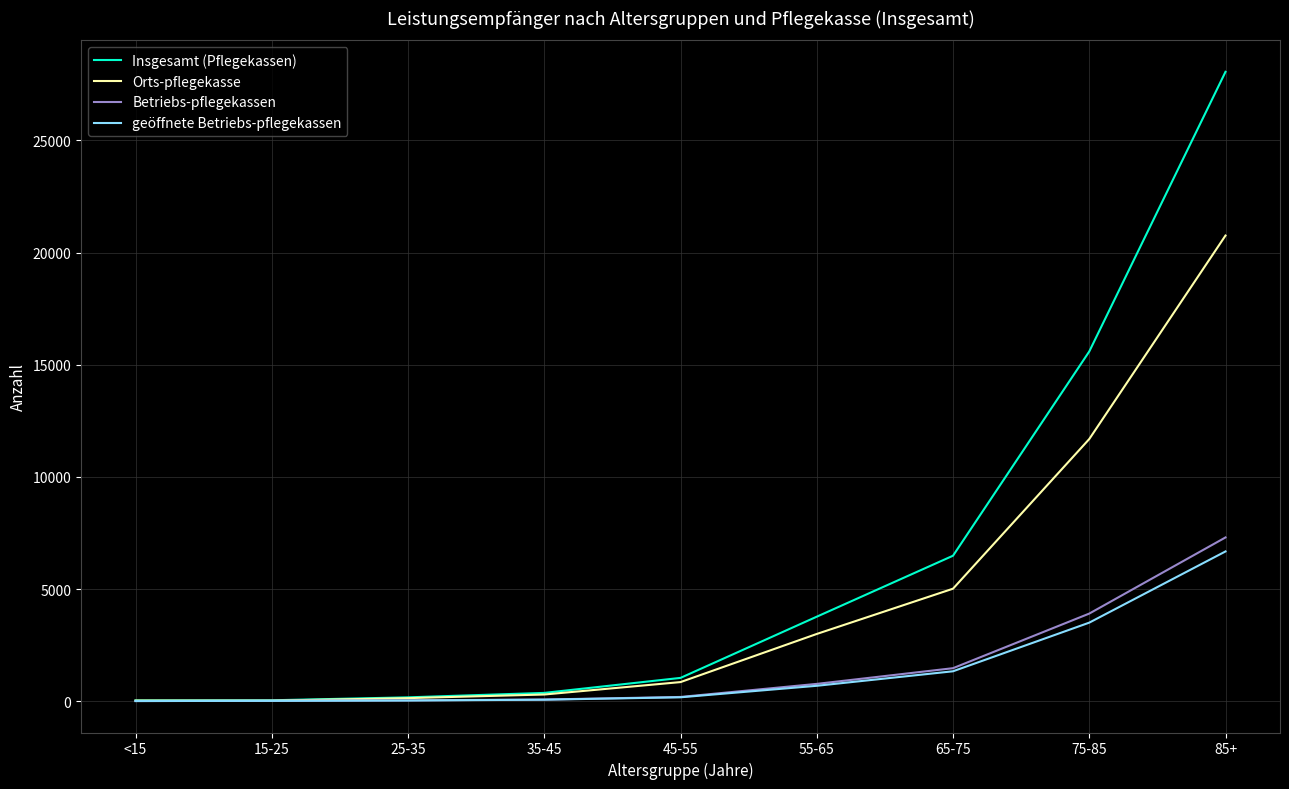

What is the average value of the Orts-pflegekasse series?

4643